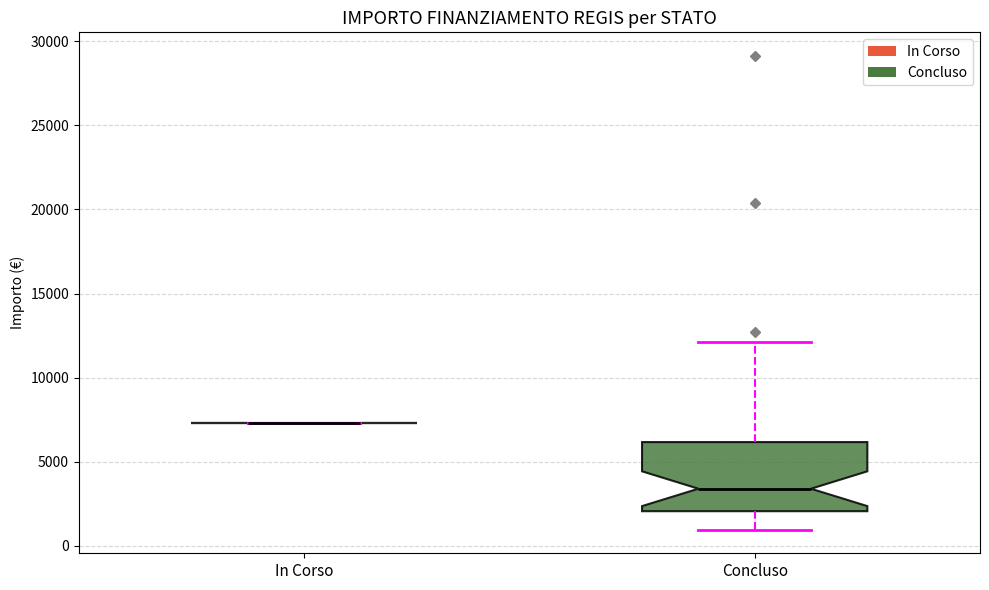

Reading left to right, transcribe this box plot: for each box, give where its median line is, the range the box spans, and where its two whiskers end, as read against the y-axis. The values are not printed on the chart, so give them approximately, as read against the axis.

In Corso: box collapsed to a line at 7500, whiskers 7500 to 7500
Concluso: median 3500, box 2000 to 6000, whiskers 1000 to 12000